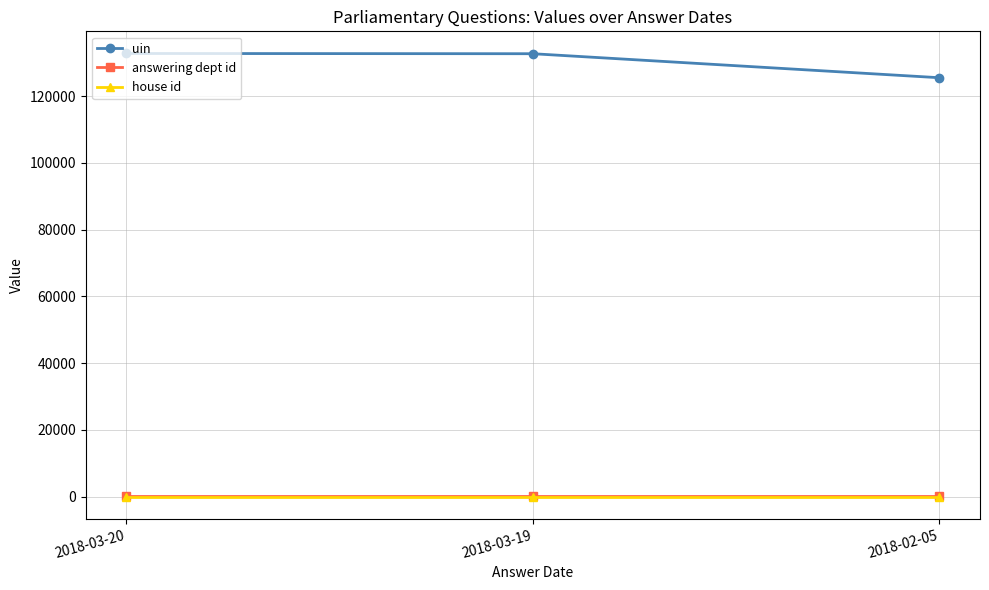

Count the number of data series in this chart.

3